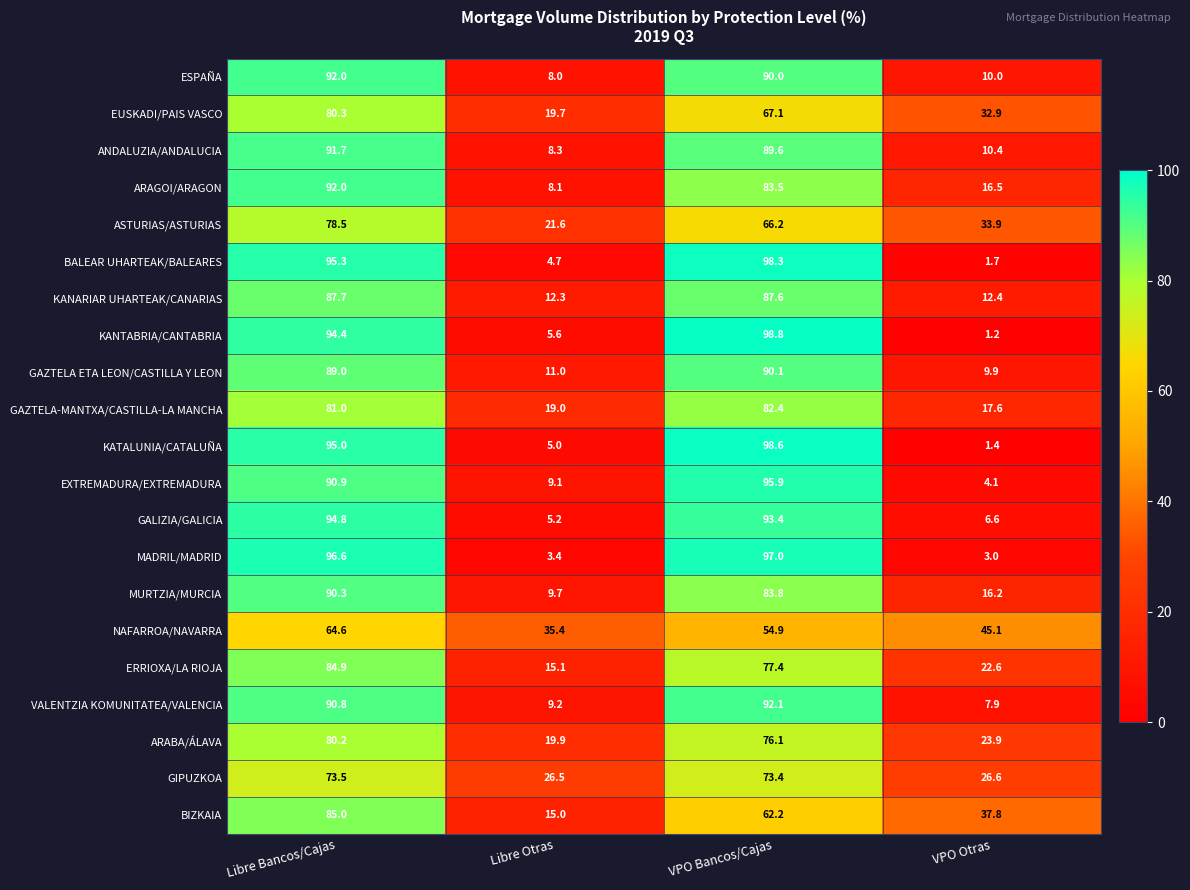

What is the approximate value of NAFARROA/NAVARRA at Libre Bancos/Cajas?

64.6